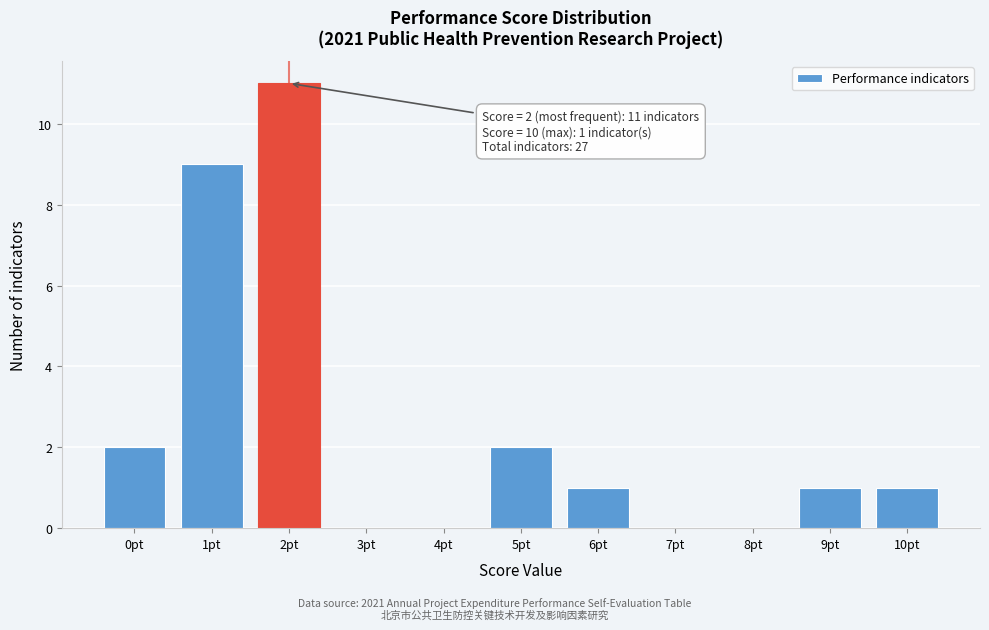

Reading left to right, extract all data points from this chart.

0pt=2	1pt=9	2pt=11	3pt=0	4pt=0	5pt=2	6pt=1	7pt=0	8pt=0	9pt=1	10pt=1